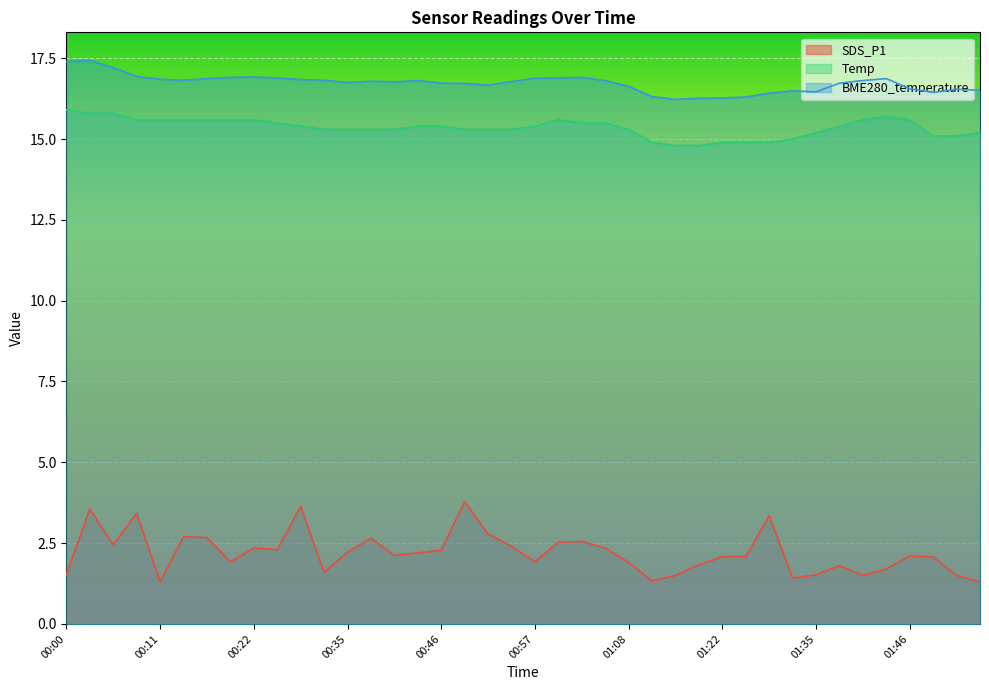

Rank the series at 00:52 from highest to lowest value.

BME280_temperature, Temp, SDS_P1